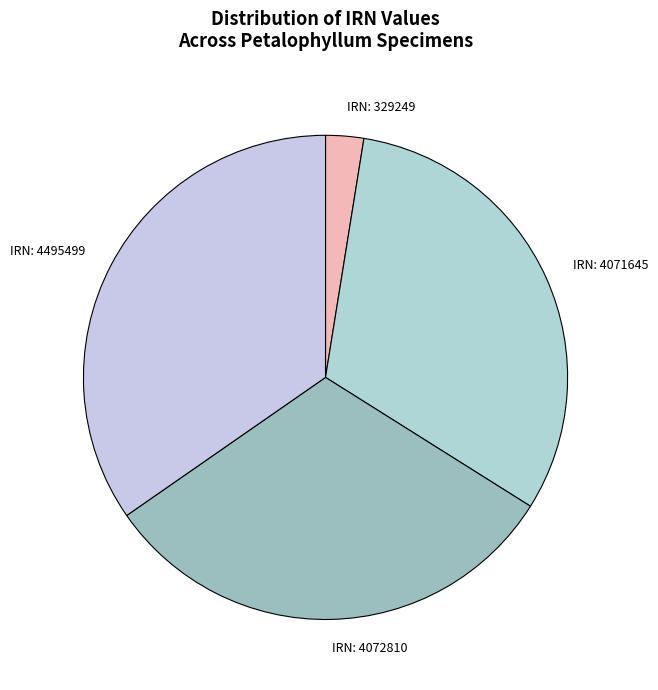

What is the largest slice in the pie chart?

IRN: 4495499